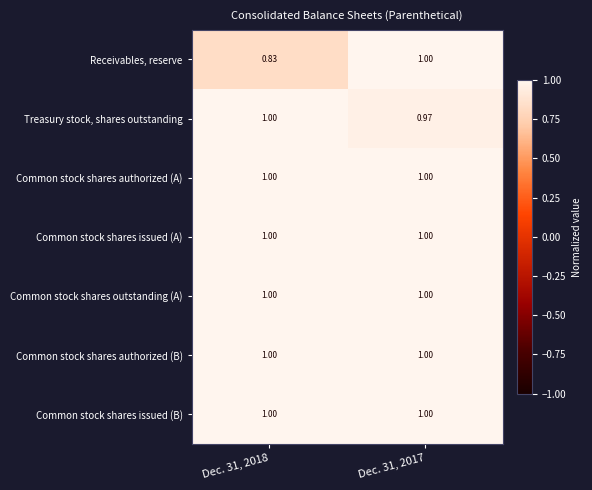

Is the value of Common stock shares outstanding (A) at Dec. 31, 2017 greater than the value of Receivables, reserve at Dec. 31, 2018?

Yes